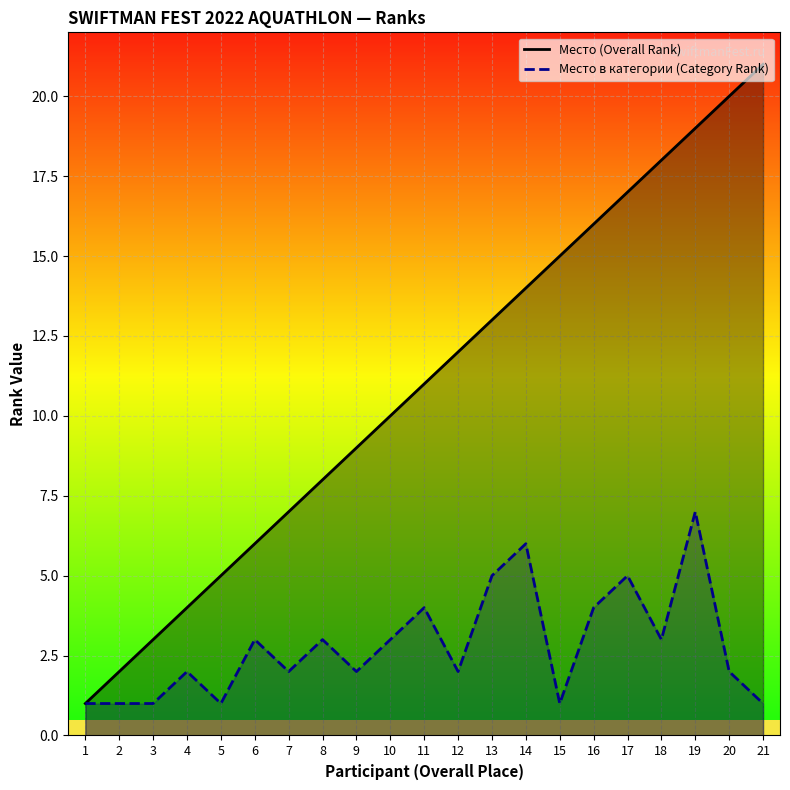

List the series in order of their peak value, lowest first.

Место в категории (Category Rank), Место (Overall Rank)